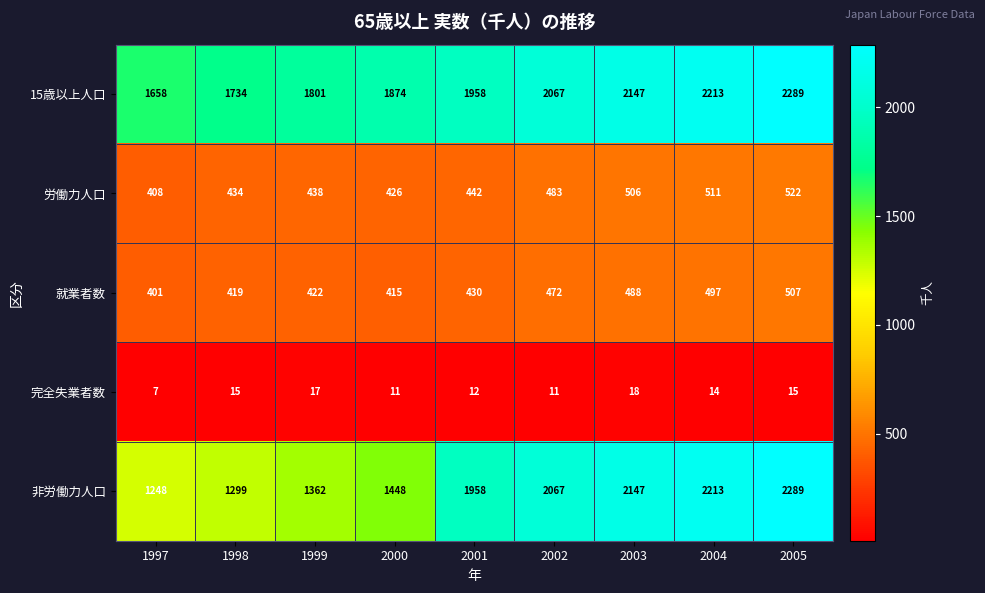

What is the spread (max minus min) of values at 2000?

1863